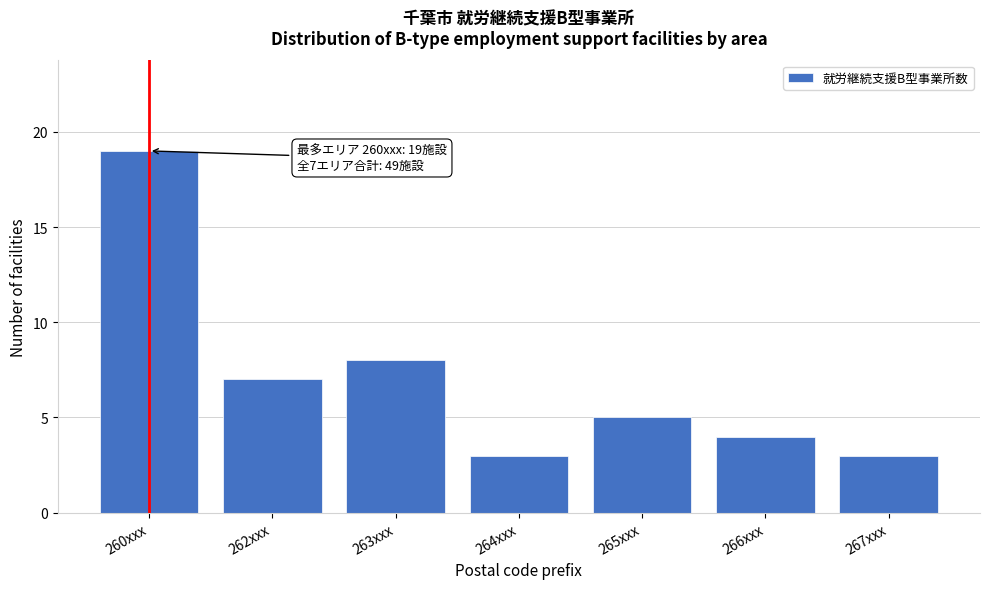

Reading right to left, transcribe all the data shown in this chart.

3	4	5	3	8	7	19